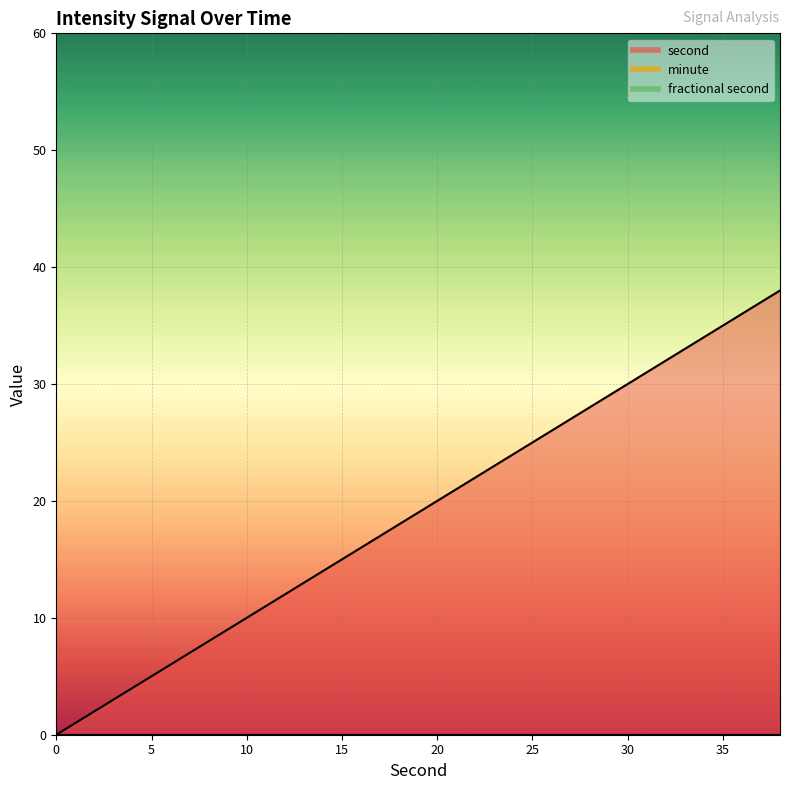

Rank the series at 28 from lowest to highest value.

minute, fractional second, second